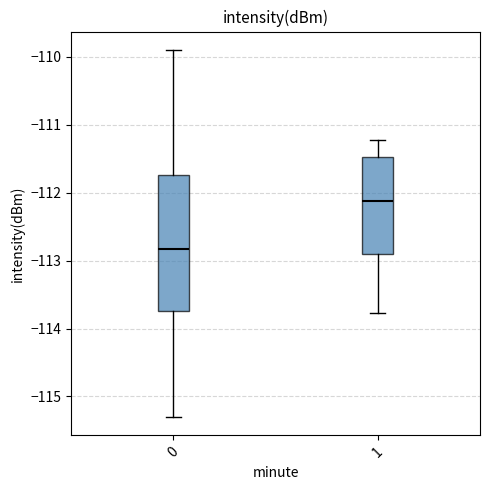

Reading left to right, transcribe this box plot: for each box, give where its median line is, the range the box spans, and where its two whiskers end, as read against the y-axis. The values are not printed on the chart, so give them approximately, as read against the axis.

0: median -112.8, box -113.7 to -111.7, whiskers -115.3 to -109.9
1: median -112.1, box -112.9 to -111.5, whiskers -113.8 to -111.2